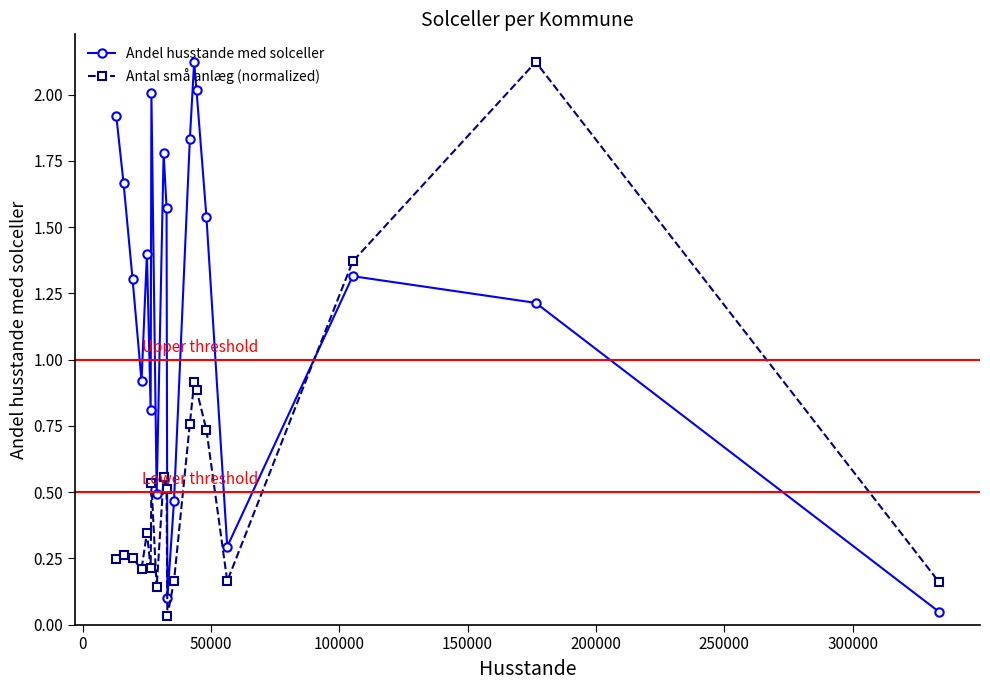

How many times do Andel husstande med solceller and Antal små anlæg (normalized) cross each other?

1